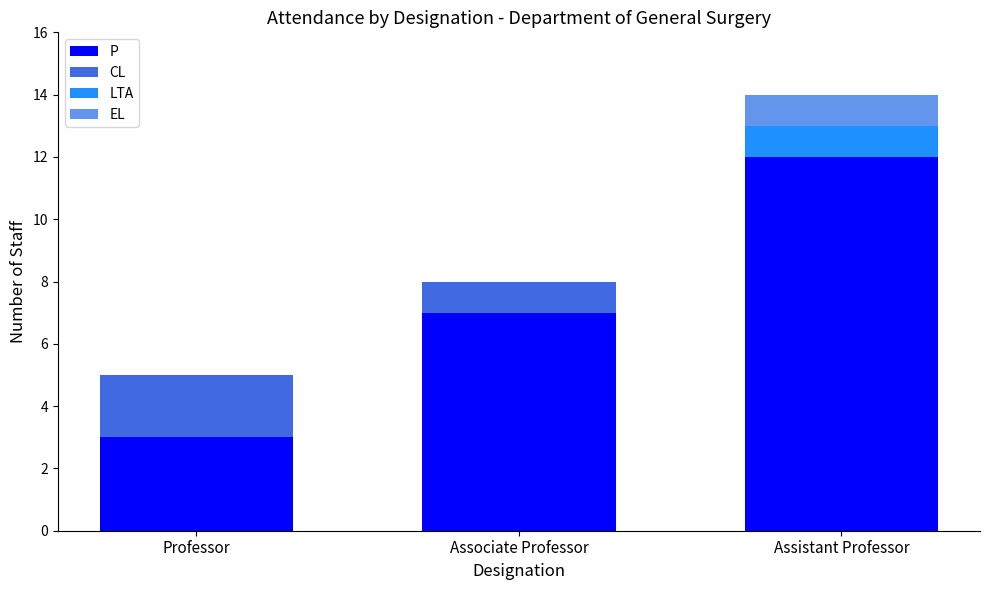

Does the chart contain stacked bars?

Yes